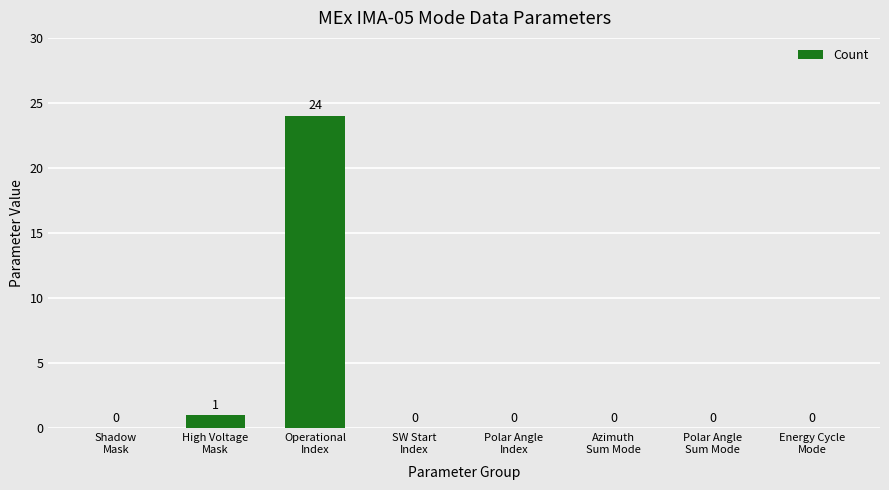

The chart shows a value of 24 at Operational
Index. True or false?

True